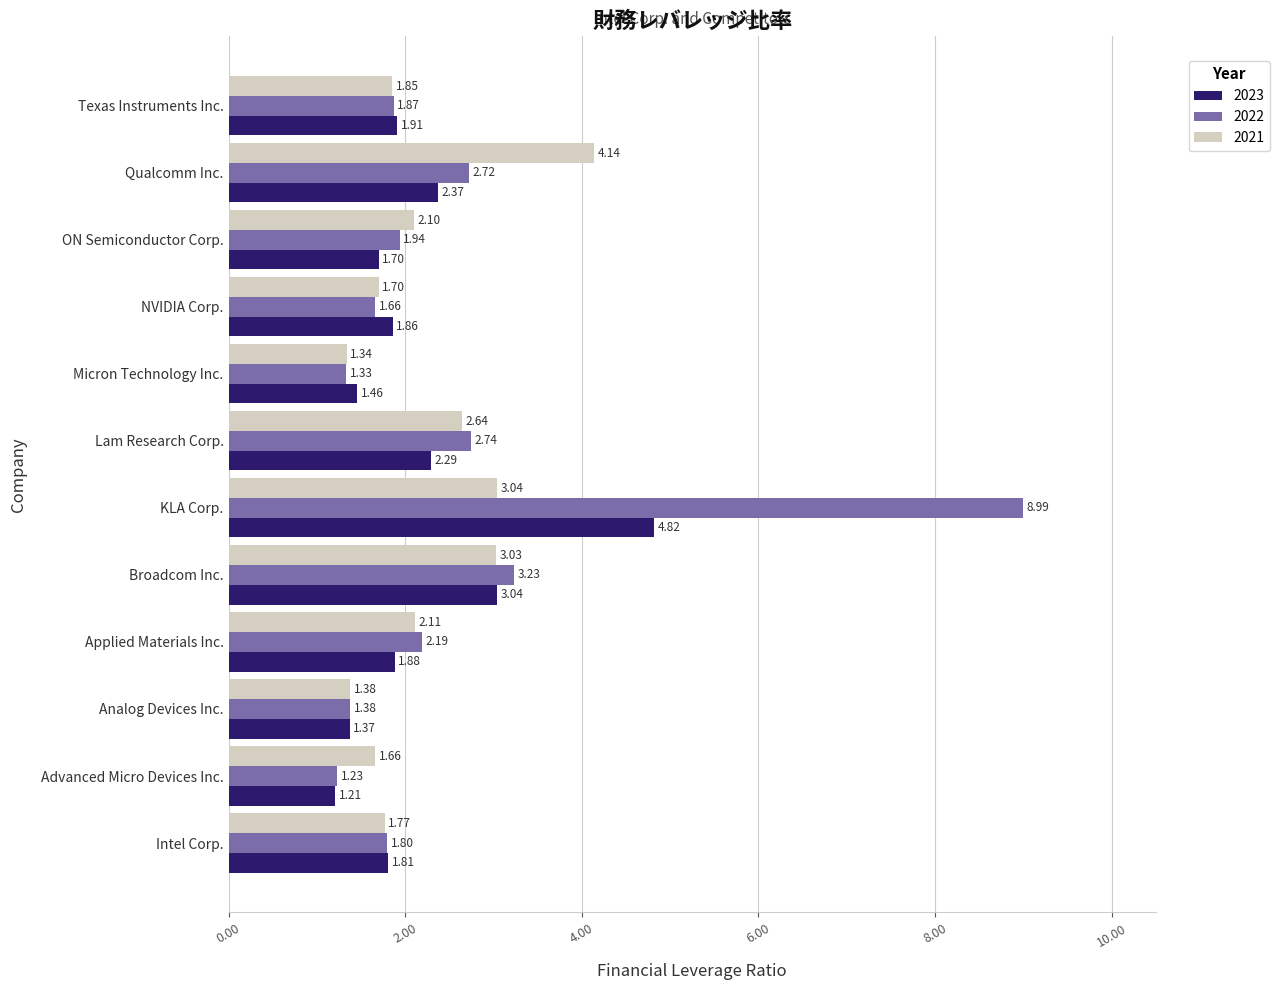

List the labels in order of 2023 value, smallest first.

Advanced Micro Devices Inc., Analog Devices Inc., Micron Technology Inc., ON Semiconductor Corp., Intel Corp., NVIDIA Corp., Applied Materials Inc., Texas Instruments Inc., Lam Research Corp., Qualcomm Inc., Broadcom Inc., KLA Corp.